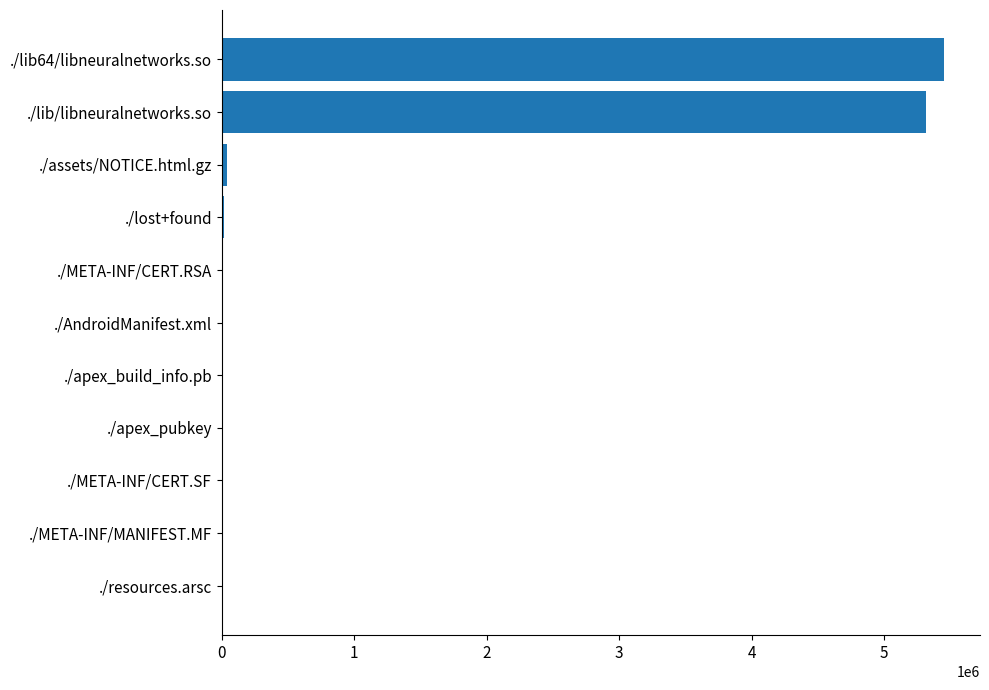

What is the sum of all values?

10828650